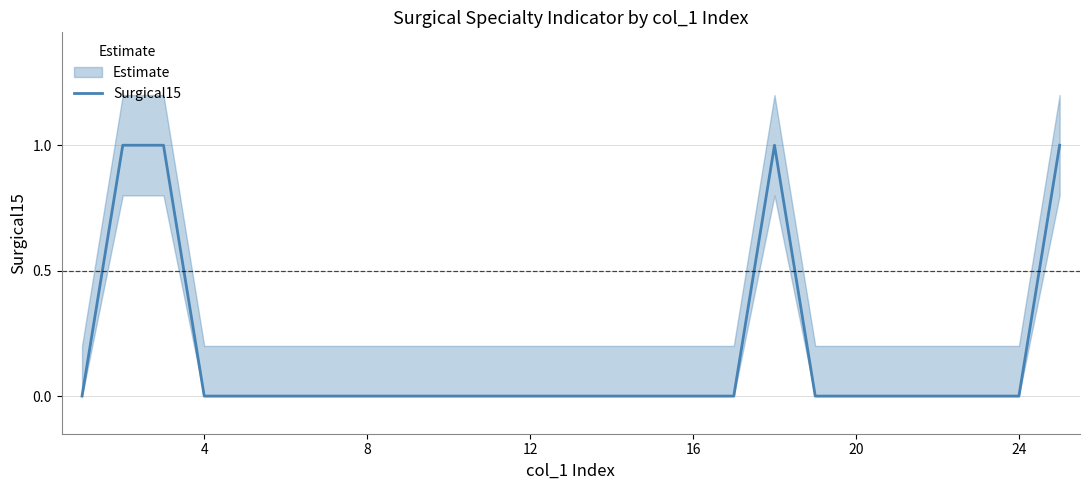

The chart shows a value of 0 at 14. True or false?

False